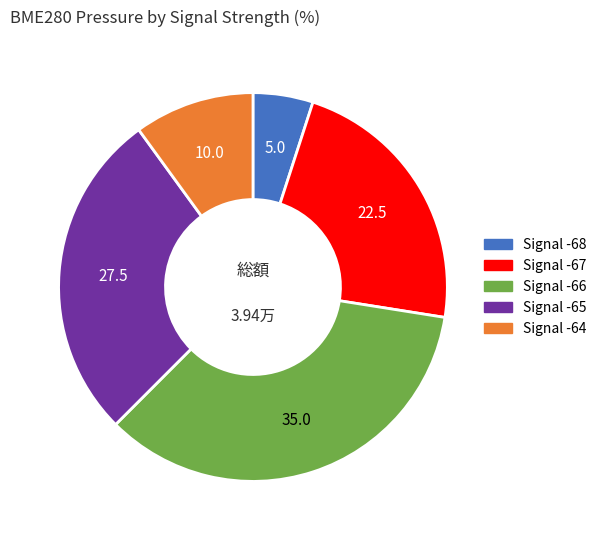

Is there a majority slice in this chart?

No